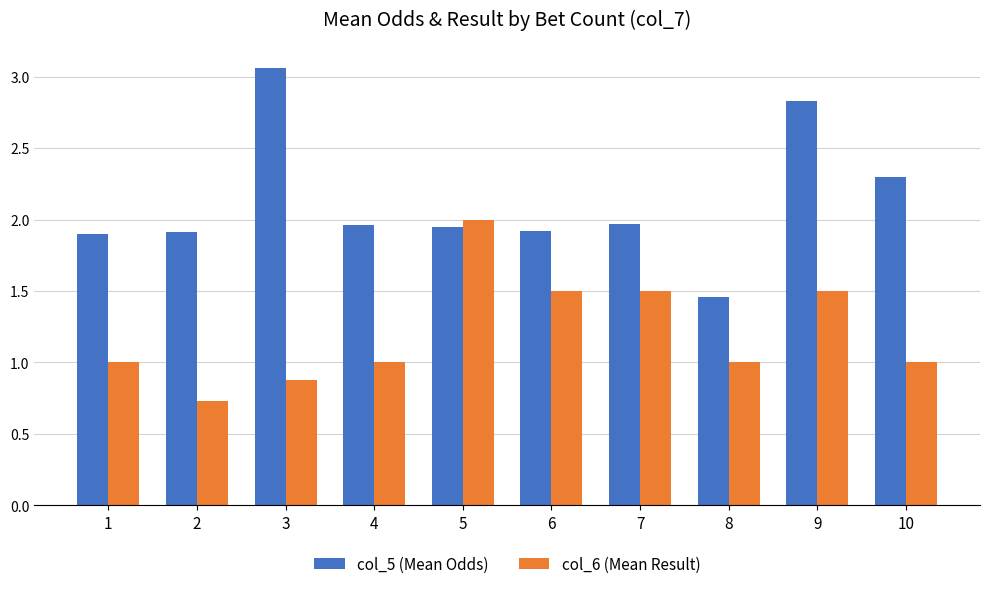

What is the total value across all series at 3?

3.9